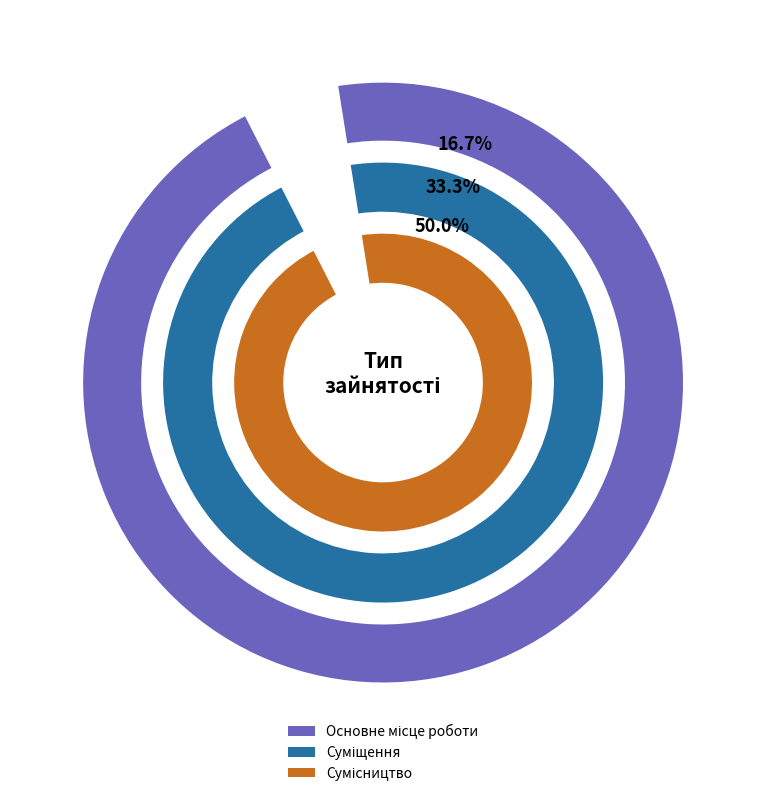

The Суміщення slice represents 25% of the pie. True or false?

False